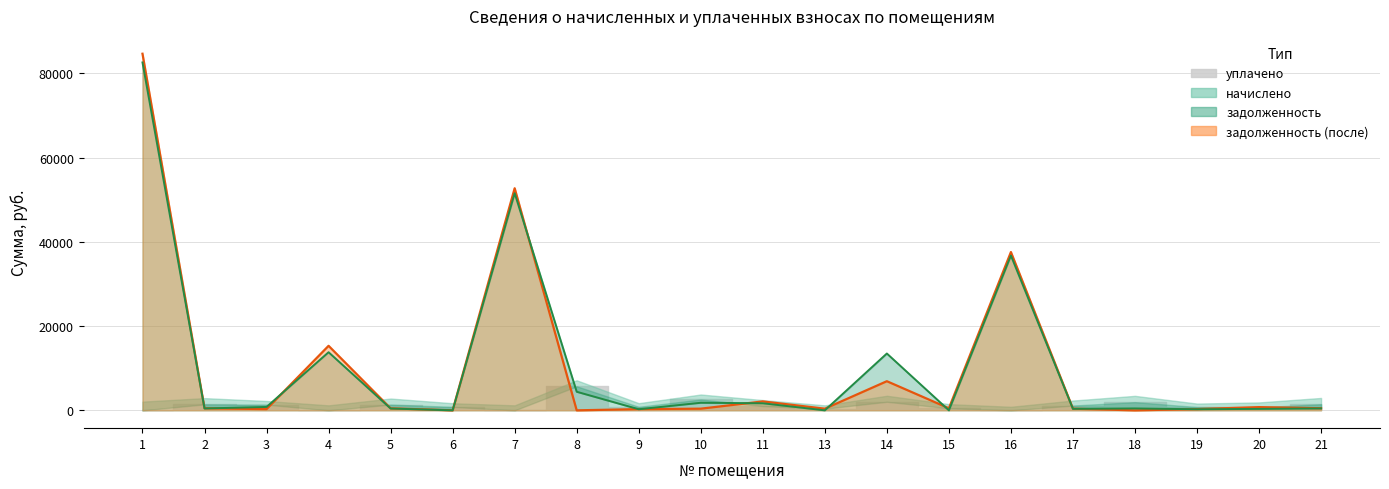

What is the average value of the задолженность (после) series?

10207.7